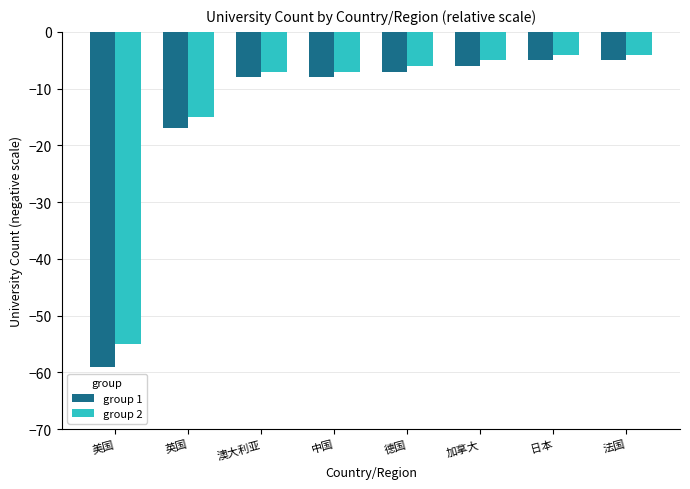

Does the chart contain any negative values?

Yes